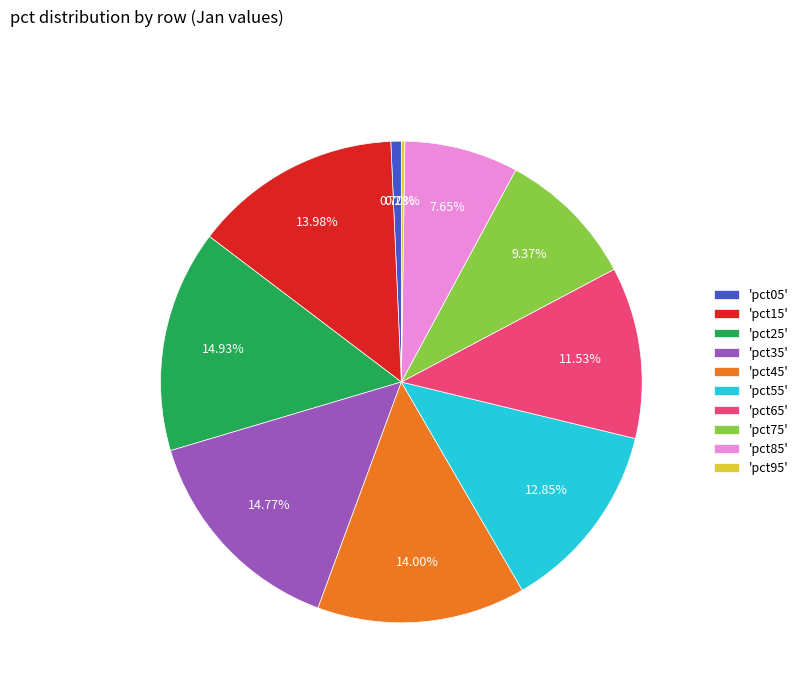

Approximately how many times larger is the value at 'pct75' compared to 'pct35'?

0.6